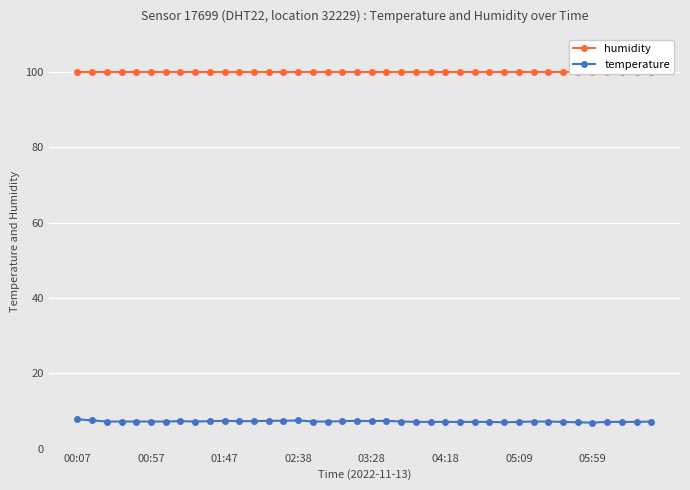

True or false: humidity and temperature intersect in this chart.

False